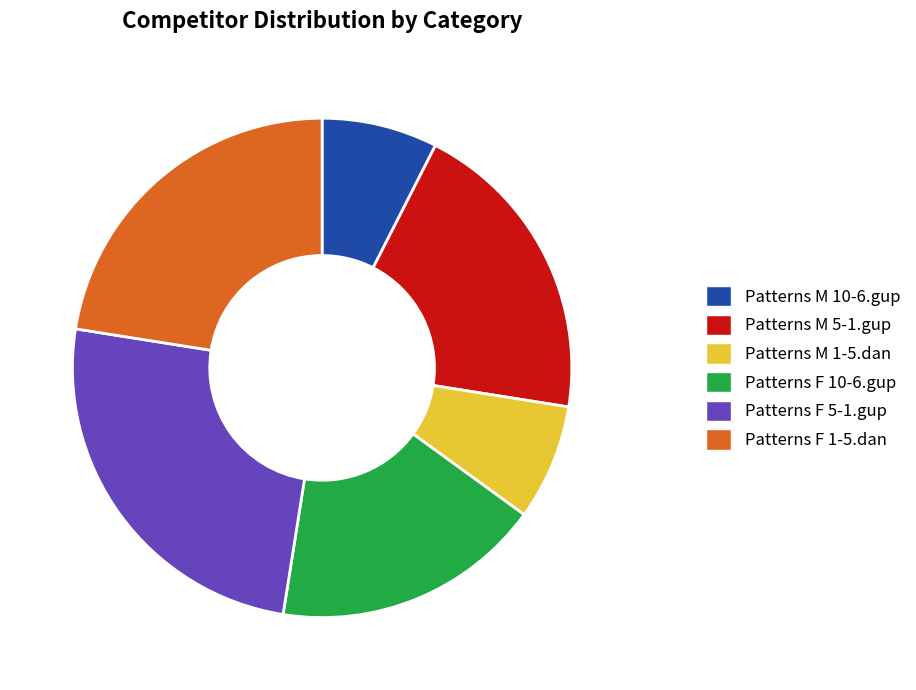

True or false: Patterns F 1-5.dan accounts for 22% of the total.

True